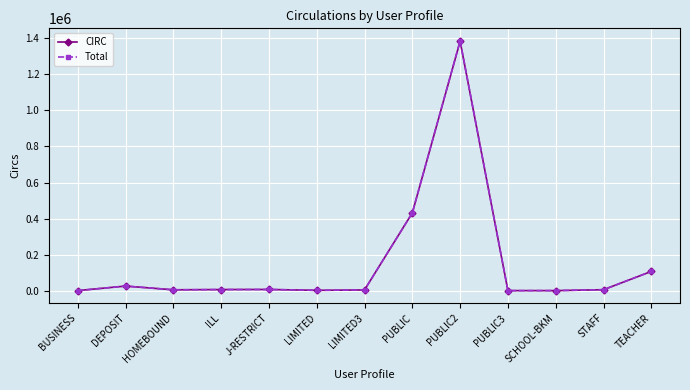

What is the label of the 6th point from the left?

LIMITED